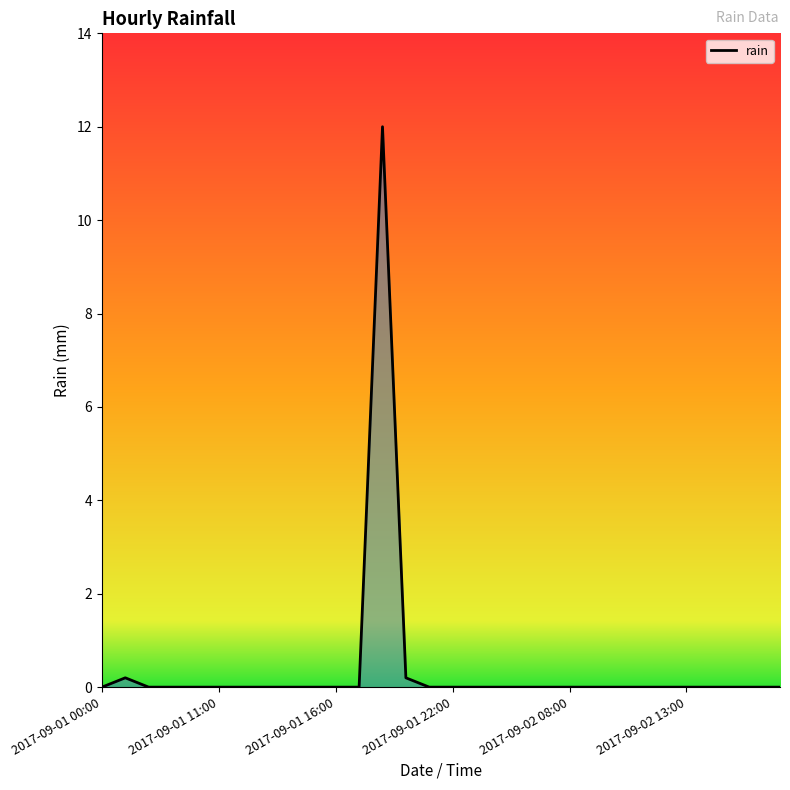

What is the greatest value displayed?

12.0